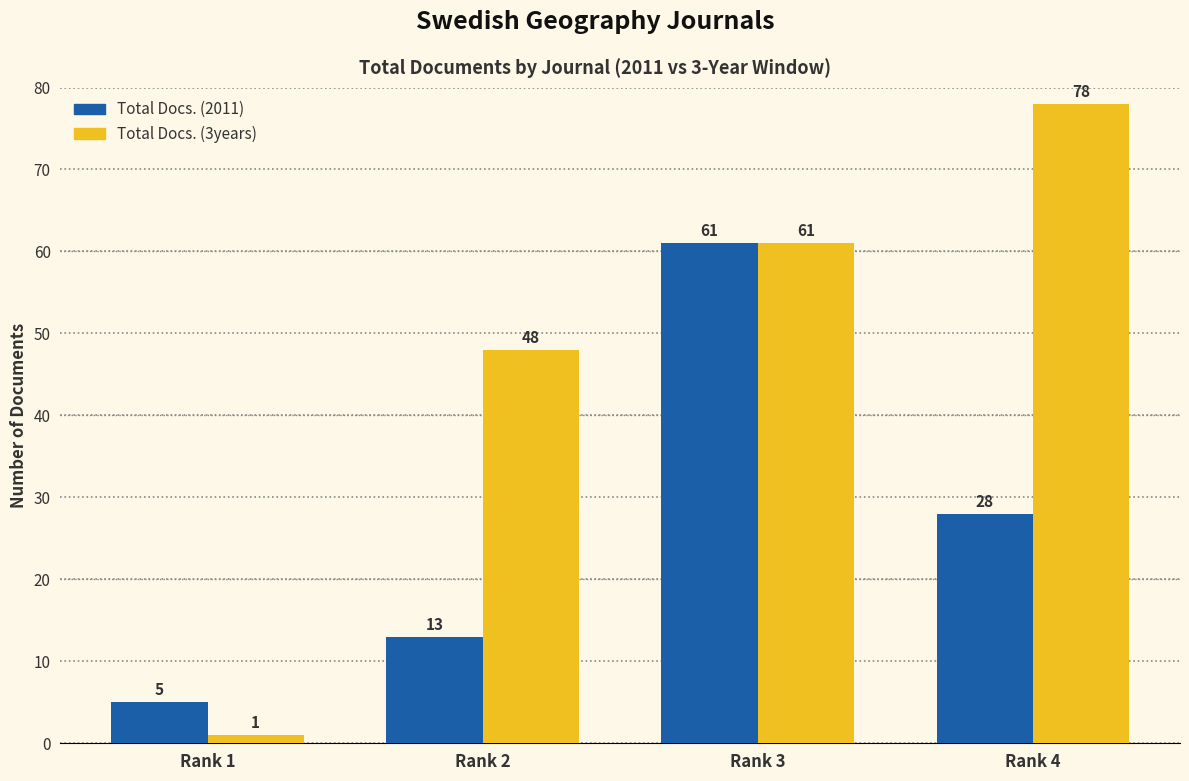

At Rank 1, list the series in order from largest to smallest.

Total Docs. (2011), Total Docs. (3years)